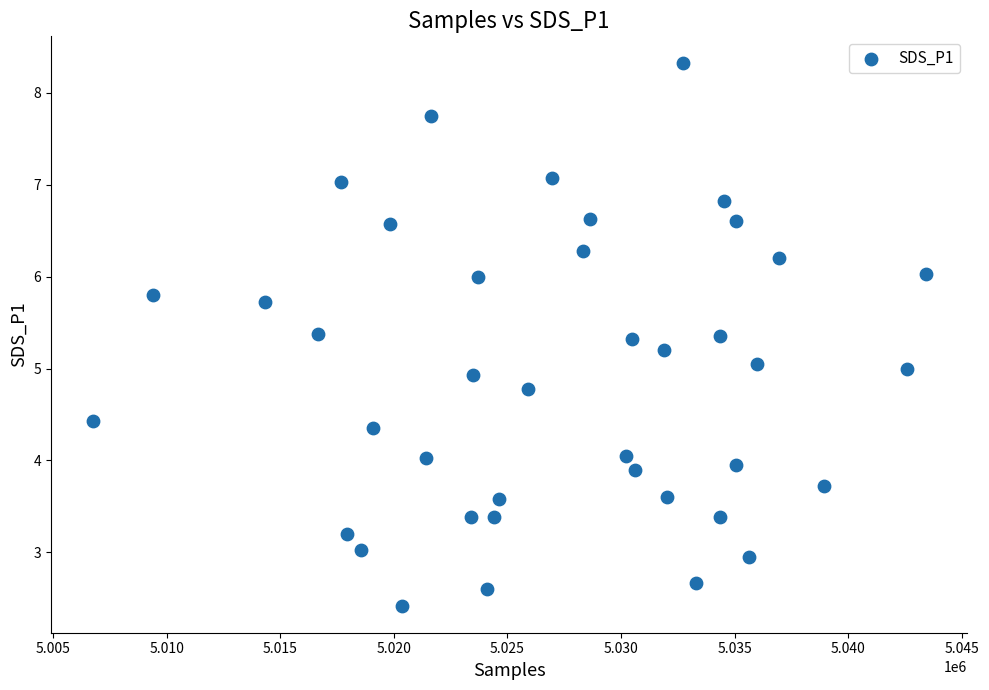

Count the number of points in this scatter plot.

40